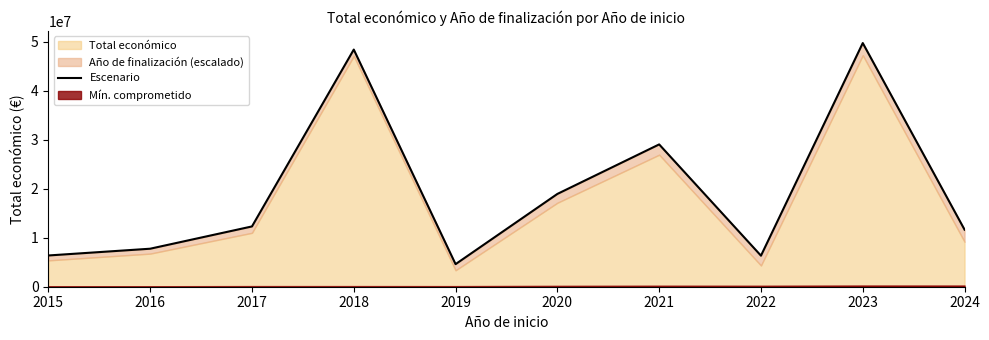

Reading left to right, list all the values displayed in this chart.

2015=6375375.0	2016=7753994.0	2017=12299927.0	2018=48382590.9	2019=4605522.0	2020=18930619.0	2021=29033481.0	2022=6335948.0	2023=49712415.3	2024=11637544.7